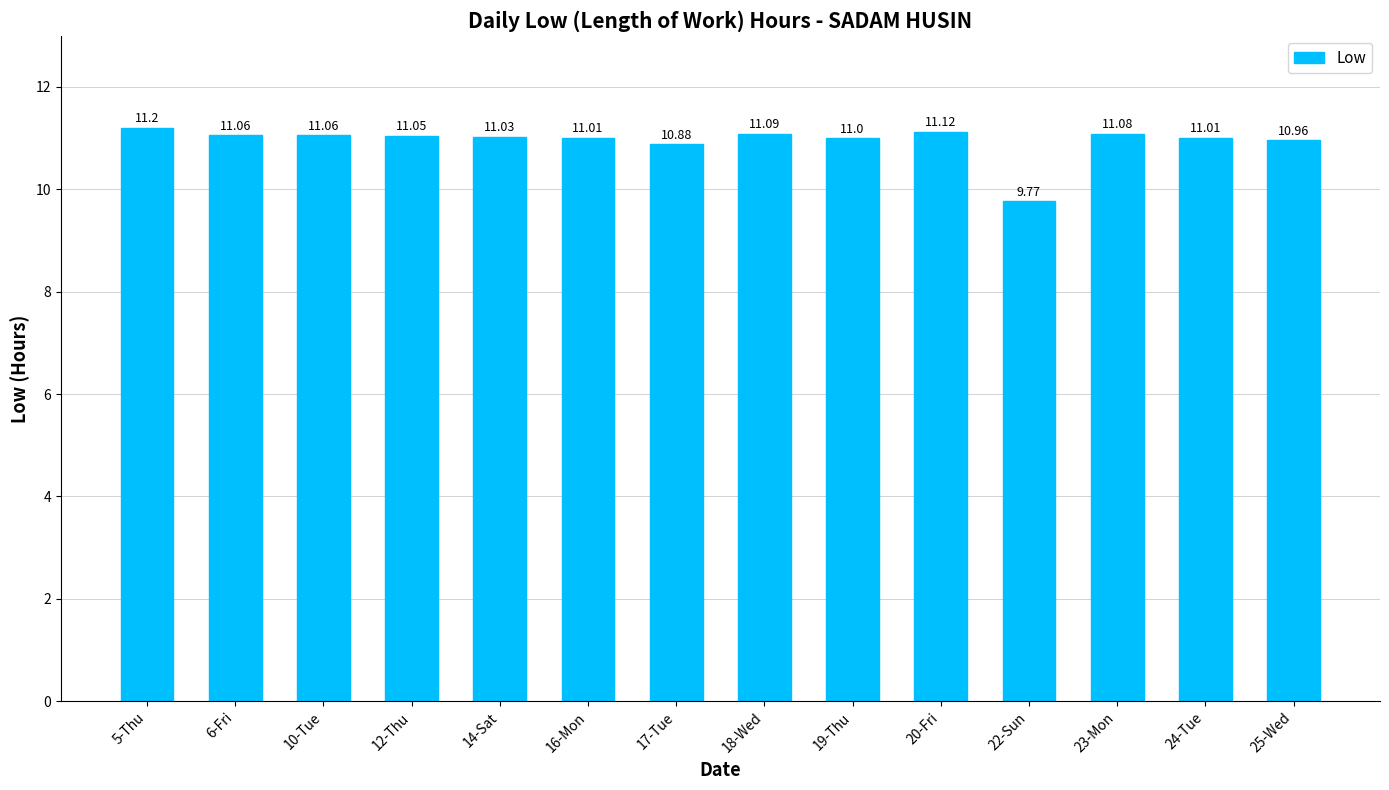

Between 20-Fri and 14-Sat, which is larger?

20-Fri